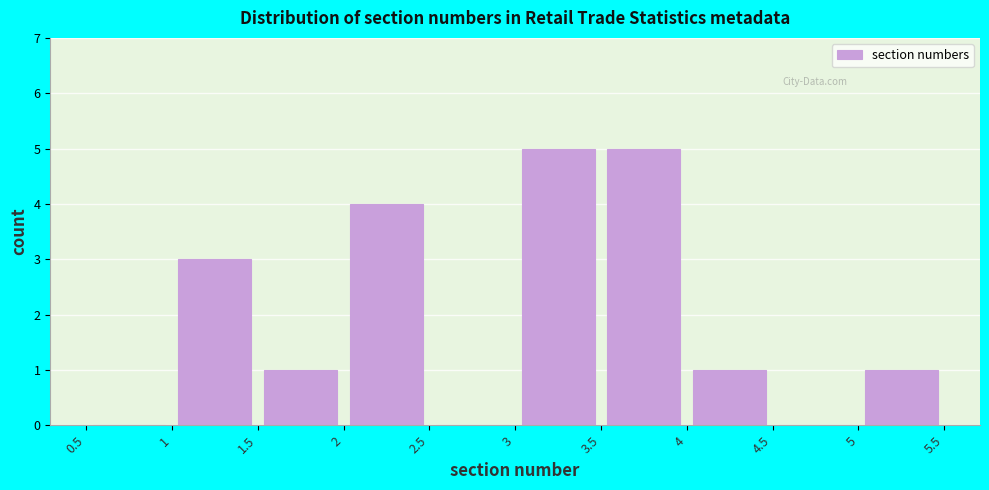

Reading left to right, list every bar in this chart as the range it spans on the x-axis followed by its height. The values are not printed on the chart, so give them approximately, as read against the axis.

0.5 to 1: 0
1 to 1.5: 3
1.5 to 2: 1
2 to 2.5: 4
2.5 to 3: 0
3 to 3.5: 5
3.5 to 4: 5
4 to 4.5: 1
4.5 to 5: 0
5 to 5.5: 1